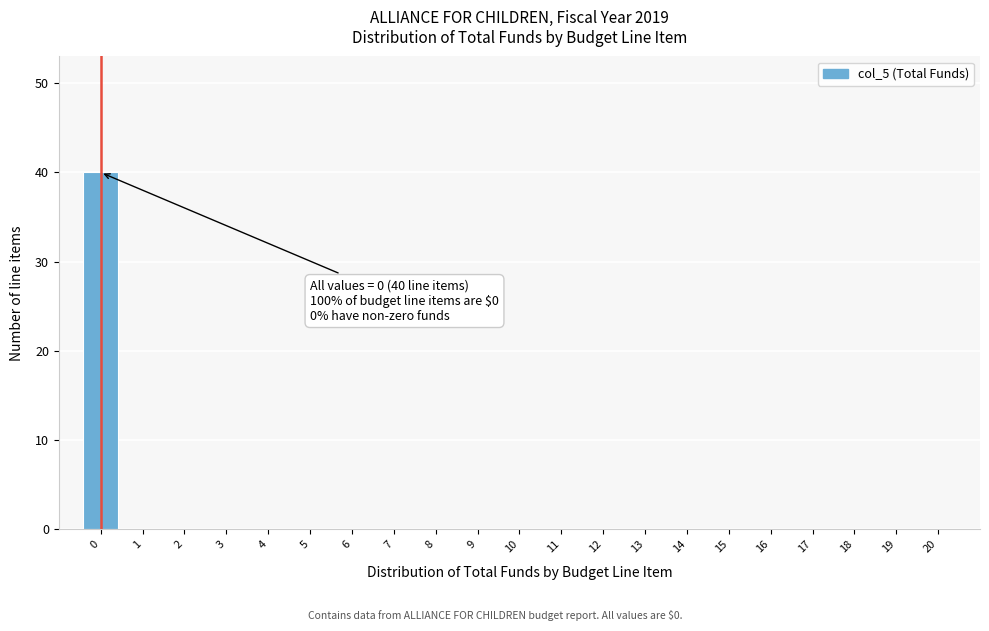

Which range on the x-axis has the tallest bar?

-0.5 to 0.5